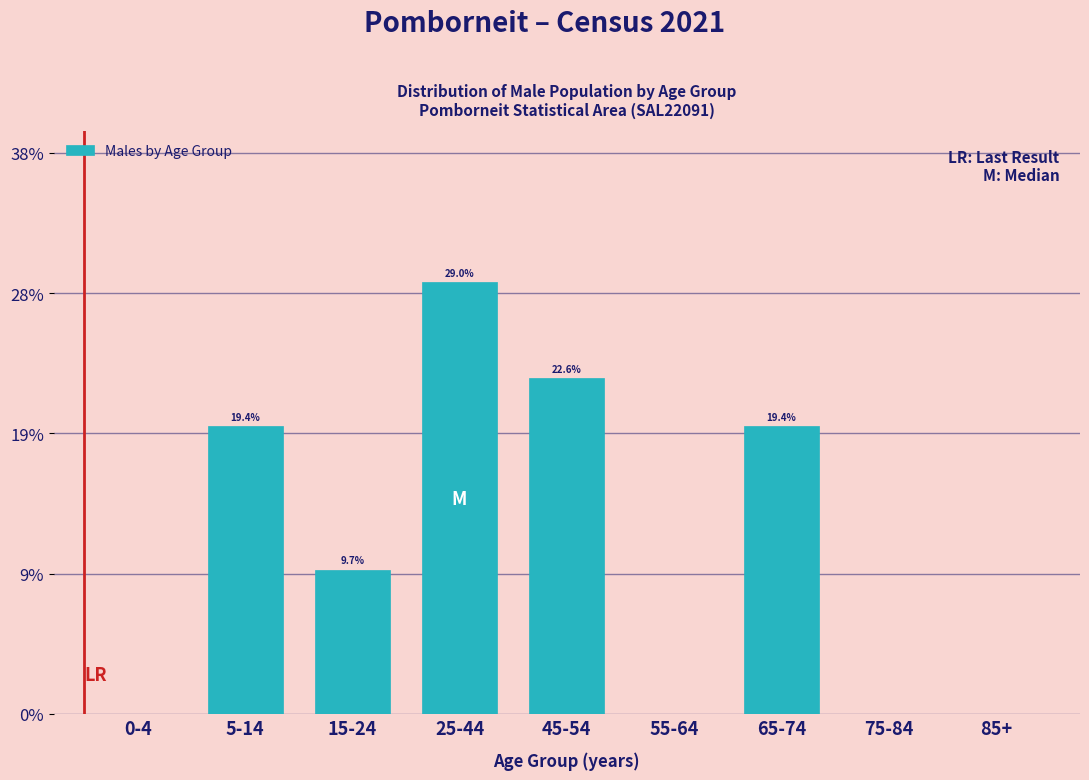

Are the bars horizontal?

No